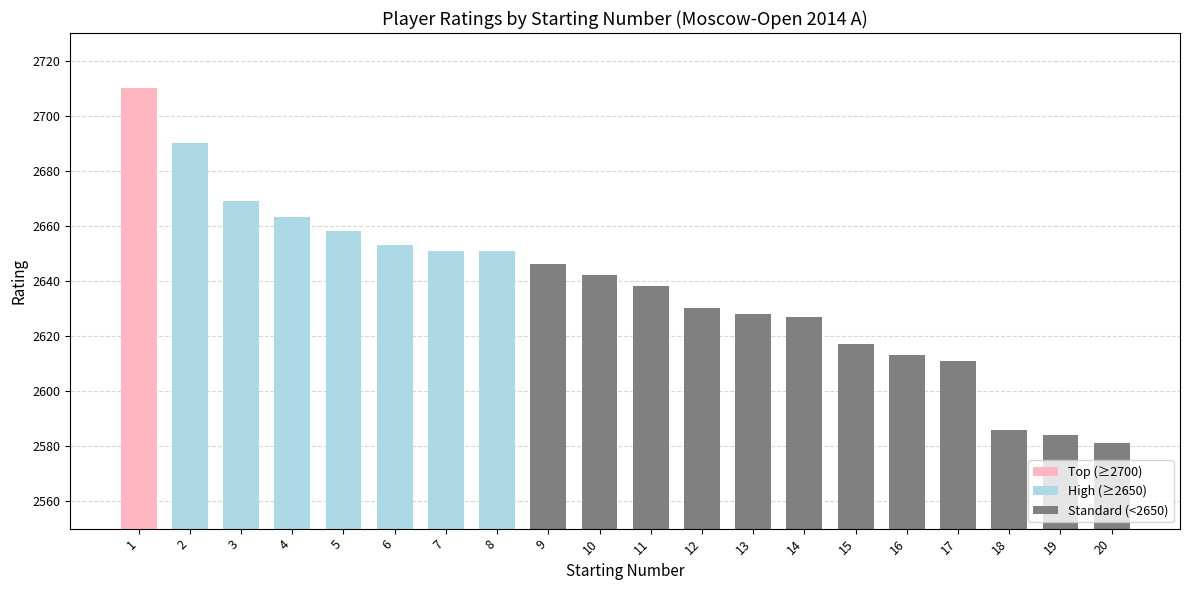

What is the sum of the values at 3 and 18?

5255